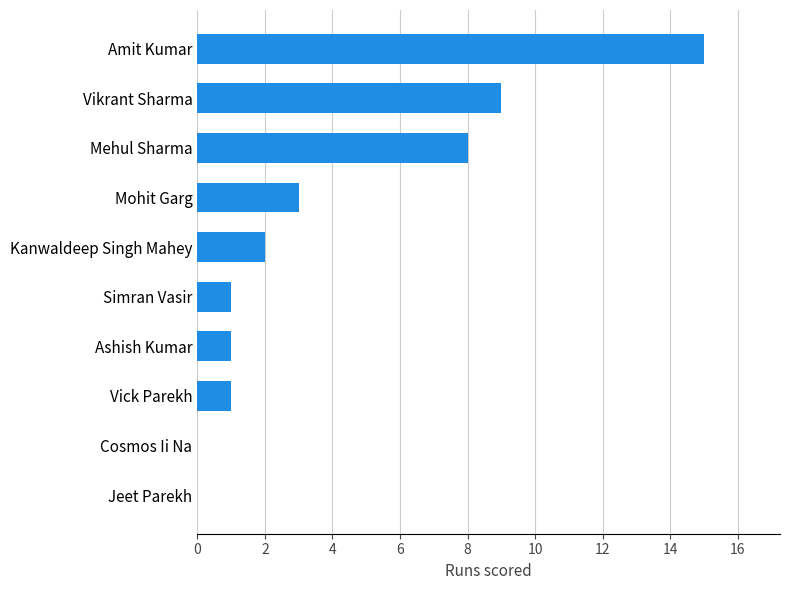

Reading bottom to top, extract all data points from this chart.

Jeet Parekh=0	Cosmos Ii Na=0	Vick Parekh=1	Ashish Kumar=1	Simran Vasir=1	Kanwaldeep Singh Mahey=2	Mohit Garg=3	Mehul Sharma=8	Vikrant Sharma=9	Amit Kumar=15